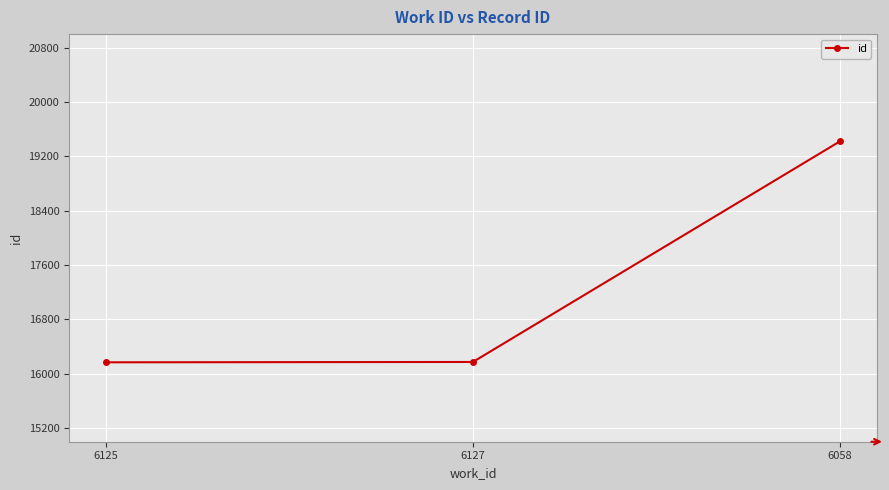

What is the minimum value shown in the chart?

16169